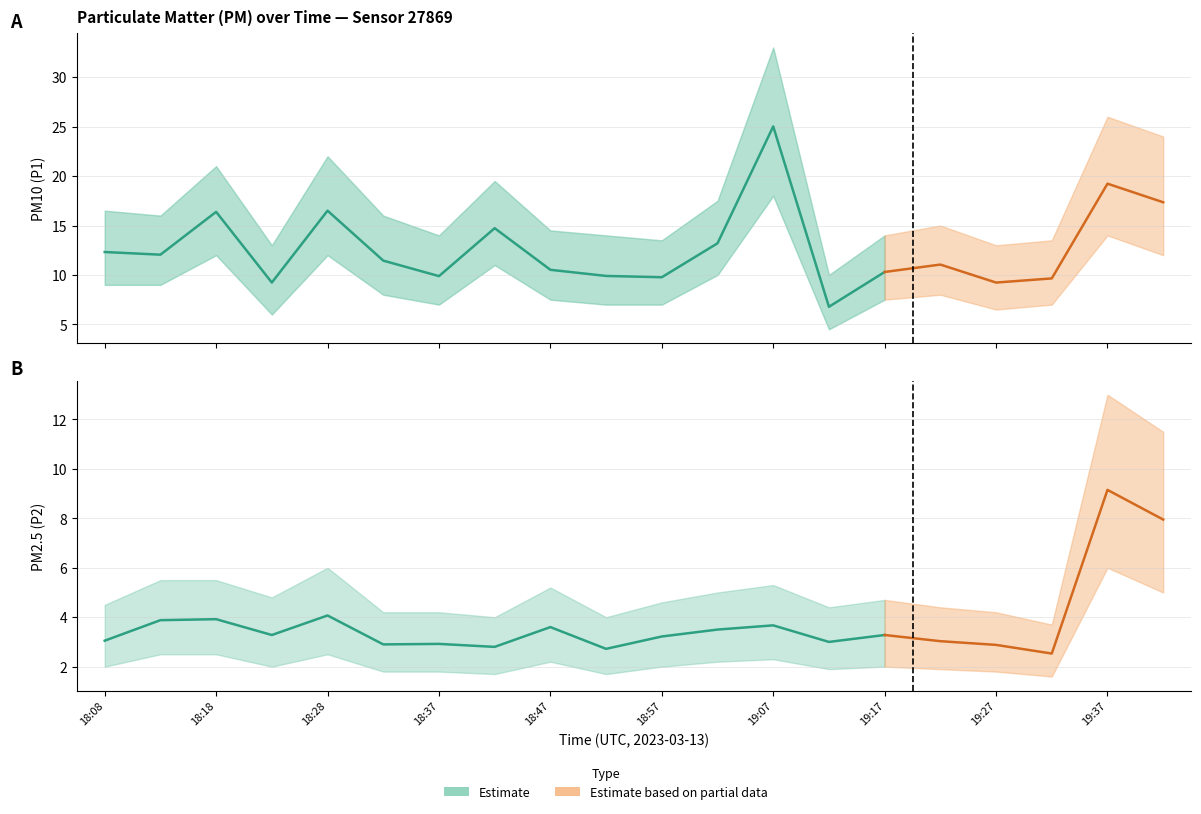

How many lines are shown in the chart?

2